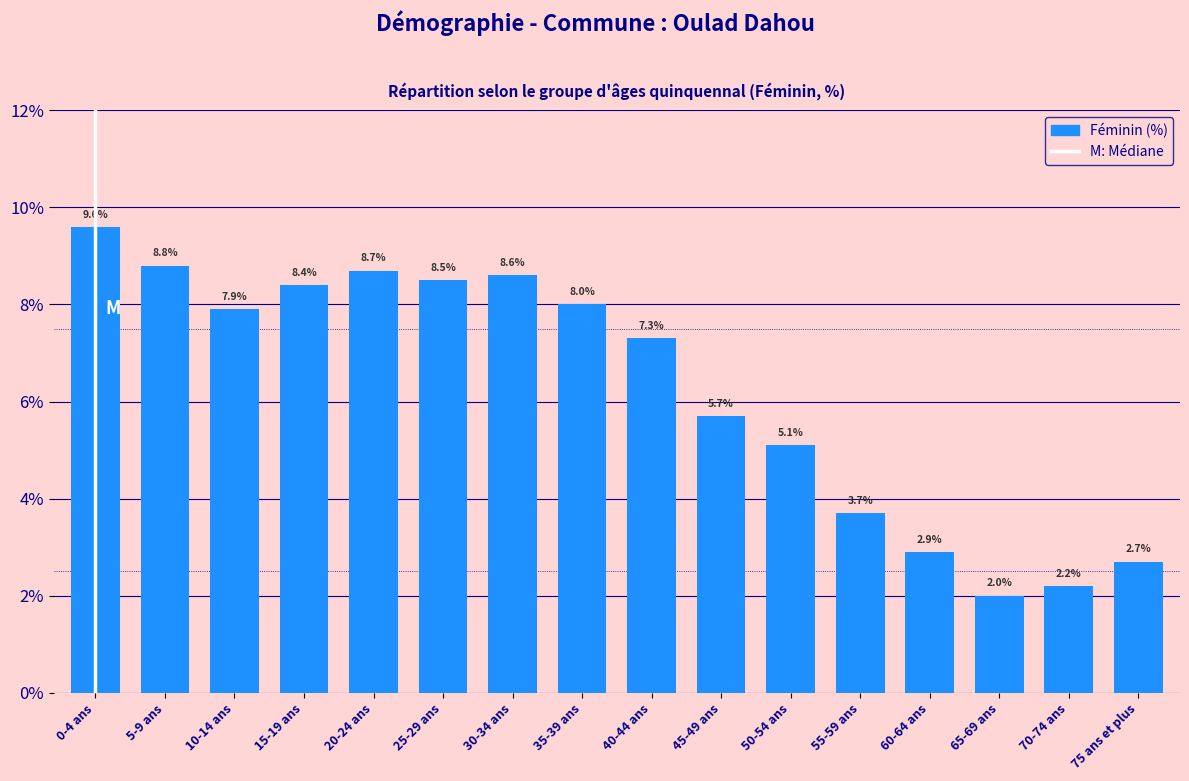

Reading left to right, extract all data points from this chart.

9.6	8.8	7.9	8.4	8.7	8.5	8.6	8.0	7.3	5.7	5.1	3.7	2.9	2.0	2.2	2.7